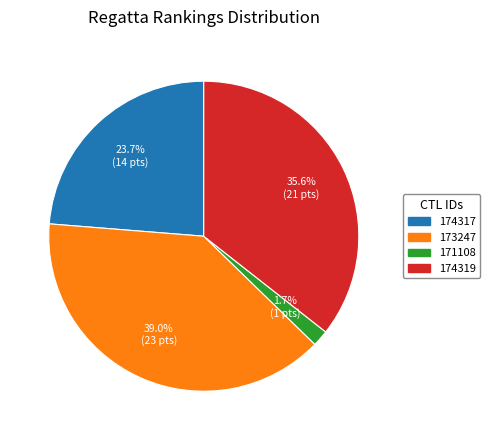

To the nearest percent, what is the difference between the largest and smallest slice percentages?

37%